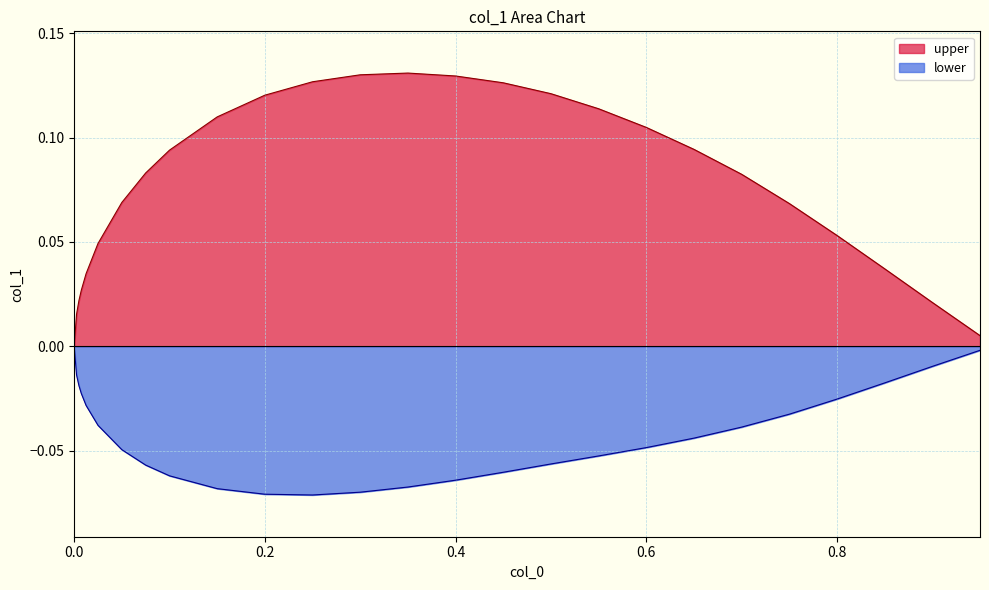

List the series in order of their peak value, highest first.

upper, lower